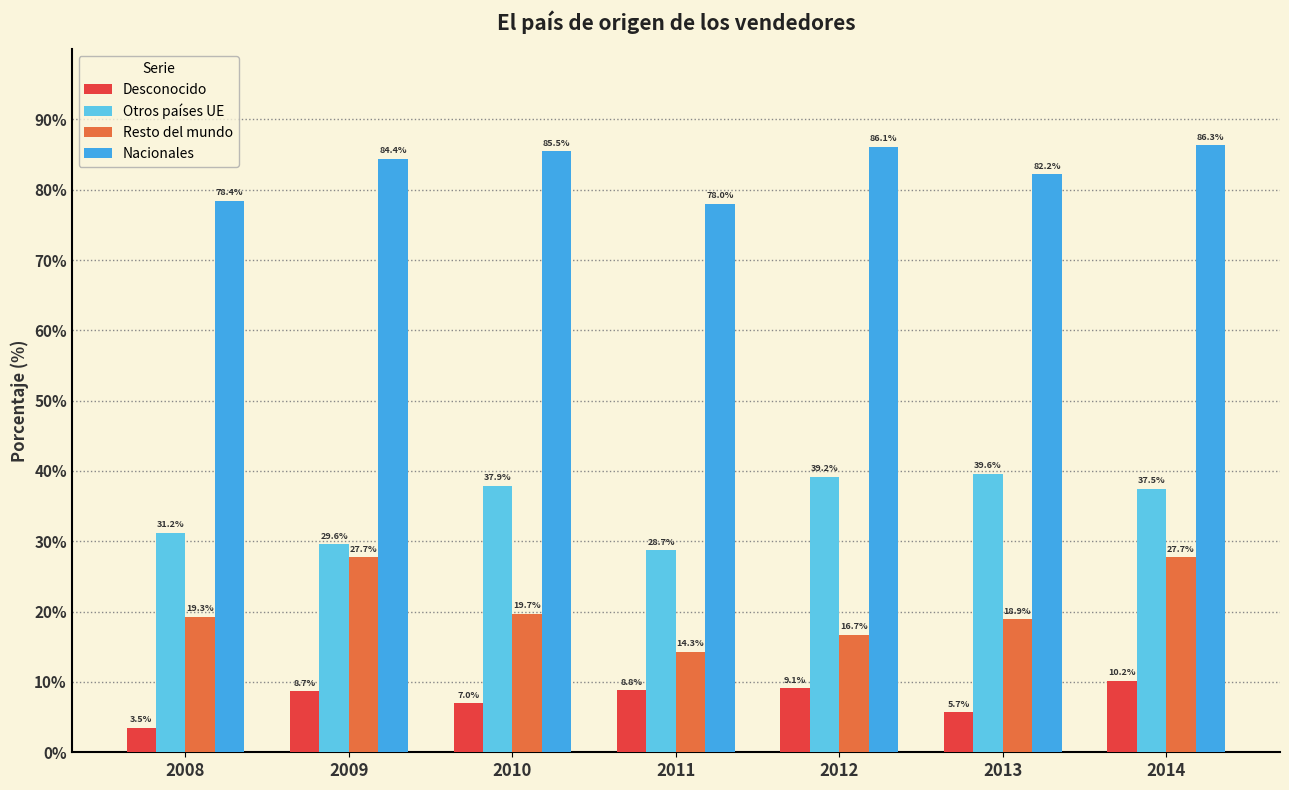

List the series in order of their peak value, lowest first.

Desconocido, Resto del mundo, Otros países UE, Nacionales